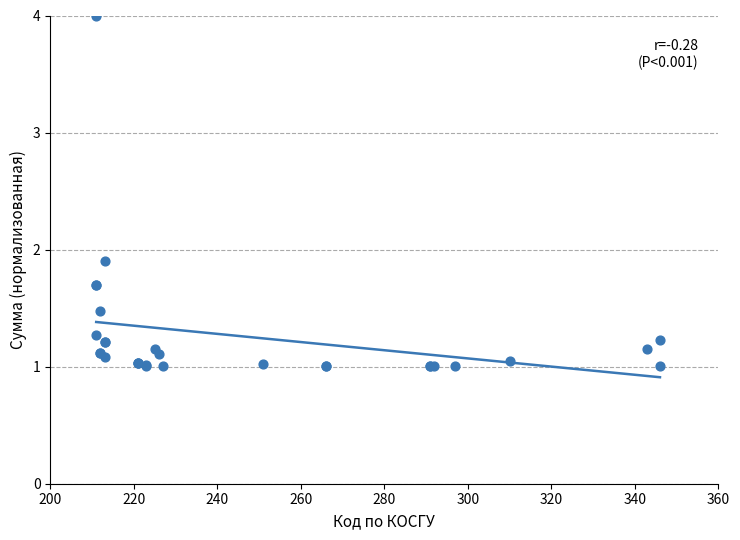

What Y value in the scatter plot is closest to 2?

1.9